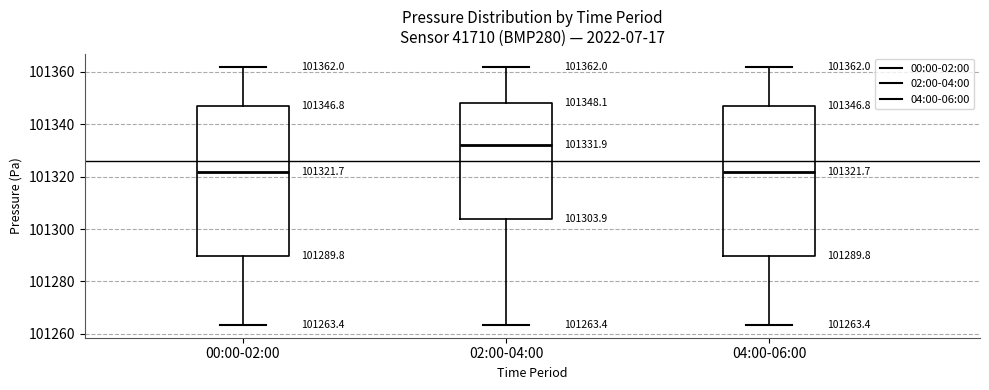

Which box's median line is the highest?

02:00-04:00